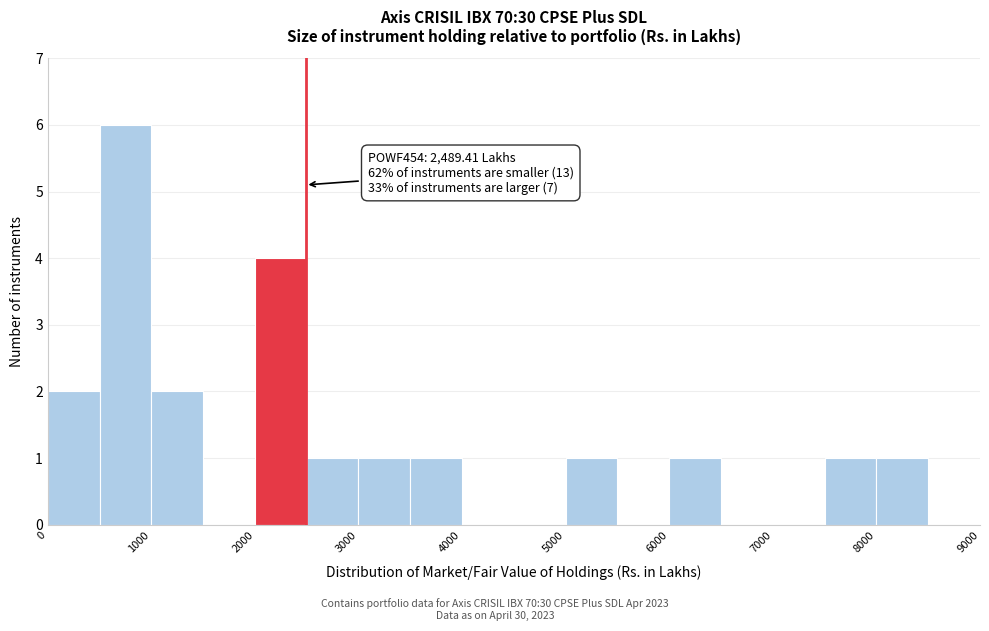

Which range on the x-axis has the tallest bar?

500 to 1000